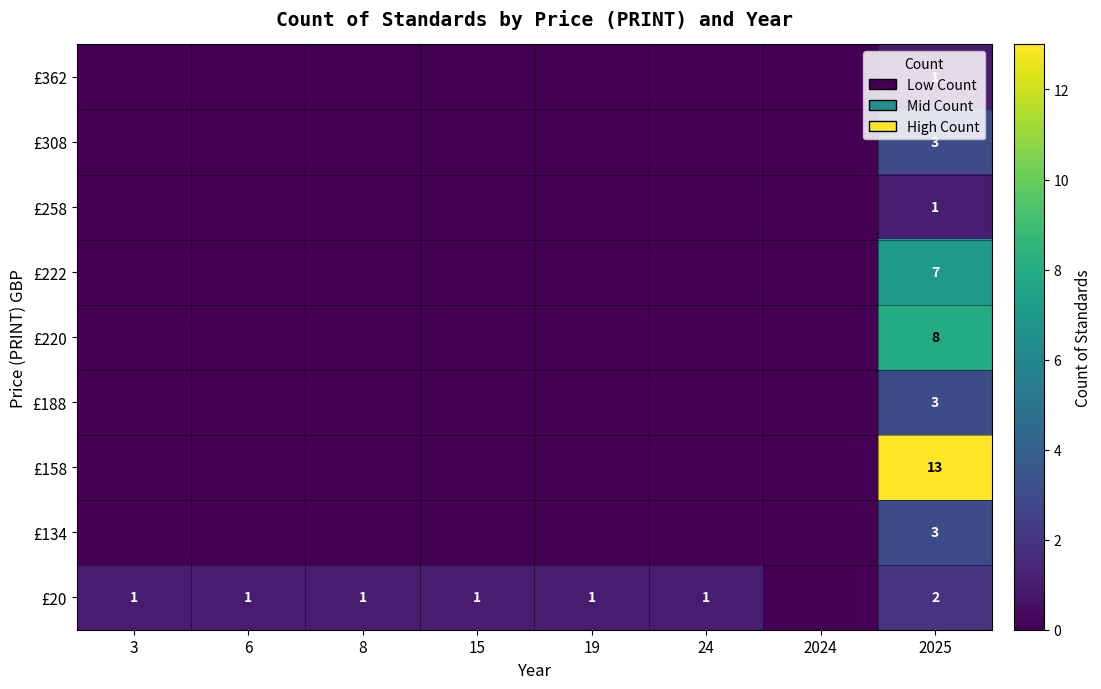

Count the number of categories in the chart.

8